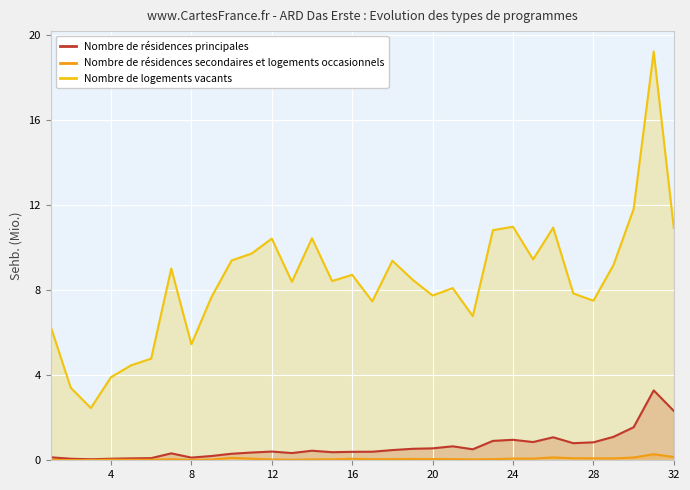

How many lines are shown in the chart?

3